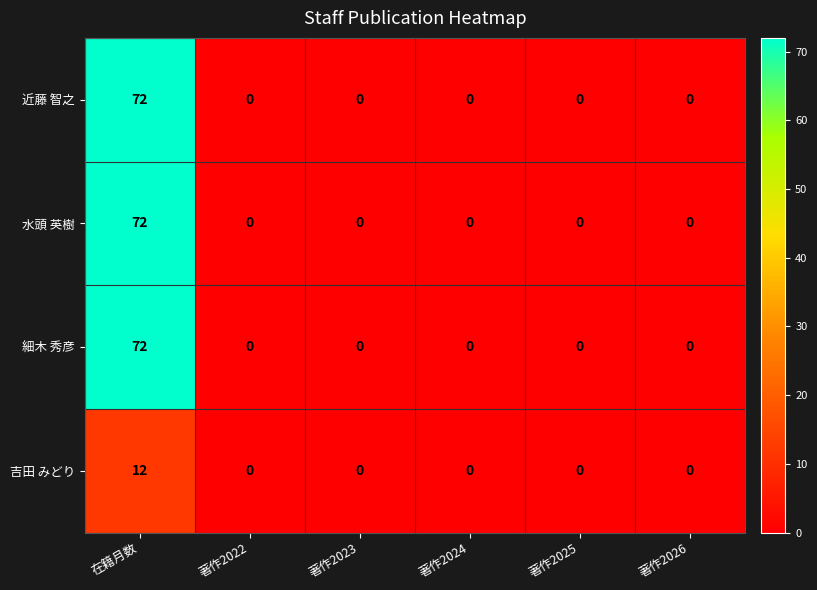

At which category is the sum across all series the highest?

在籍月数